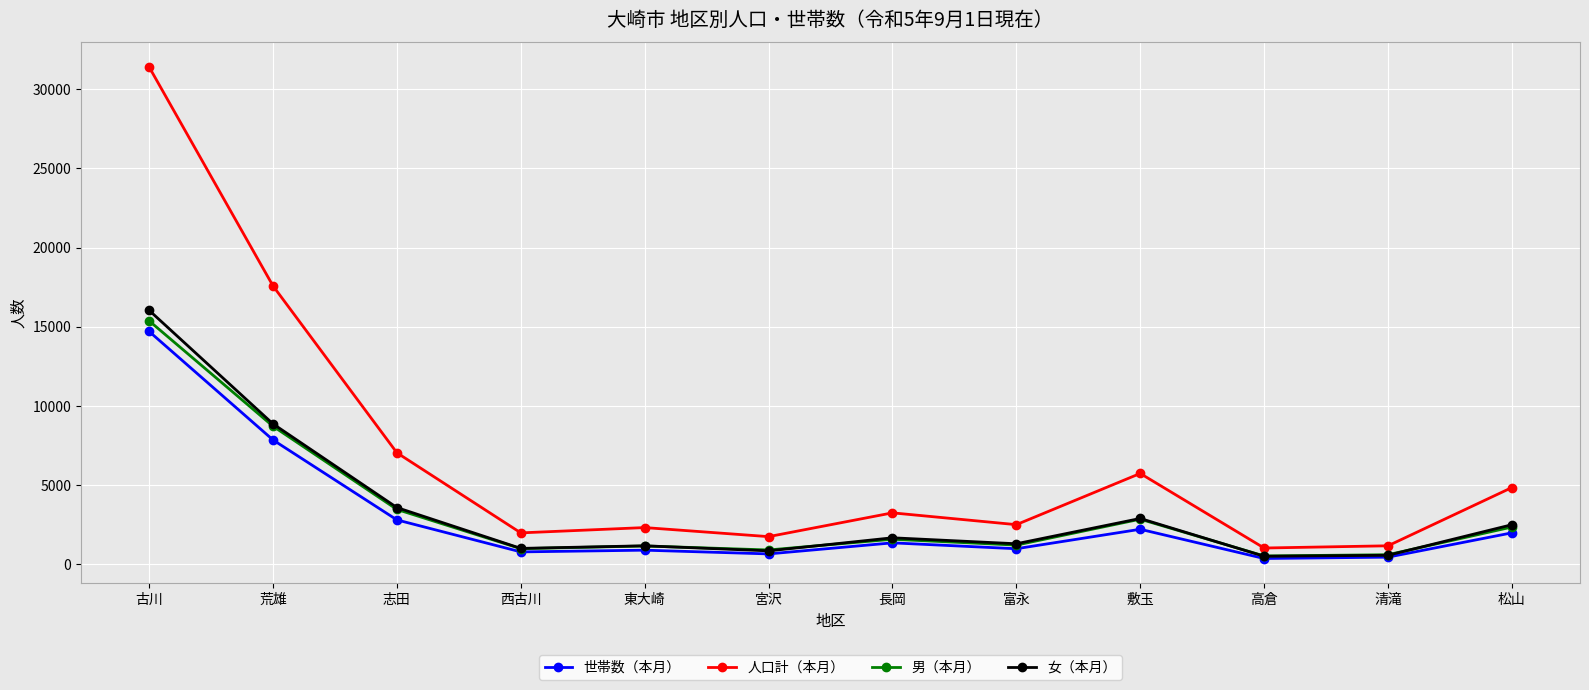

At how many categories does at least one series exceed 24106?

1